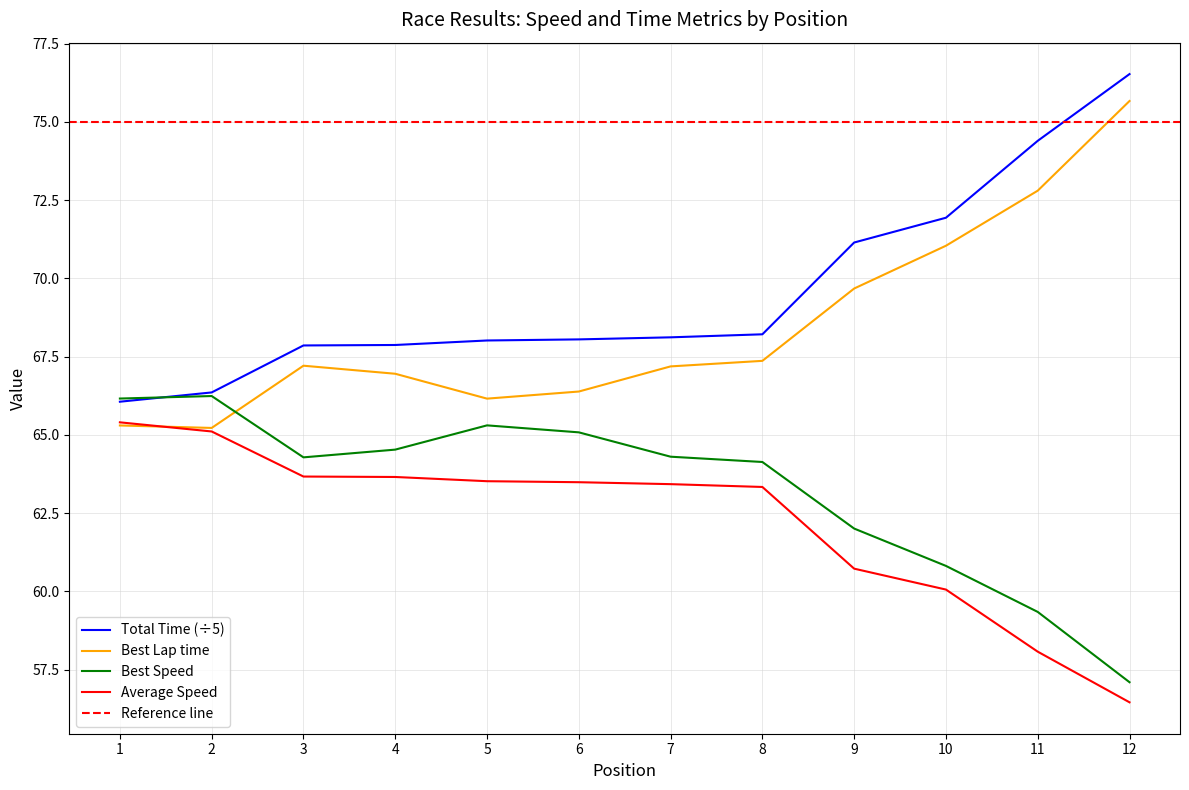

What is the value of the Best Lap time point at the 2nd from the left?

65.2